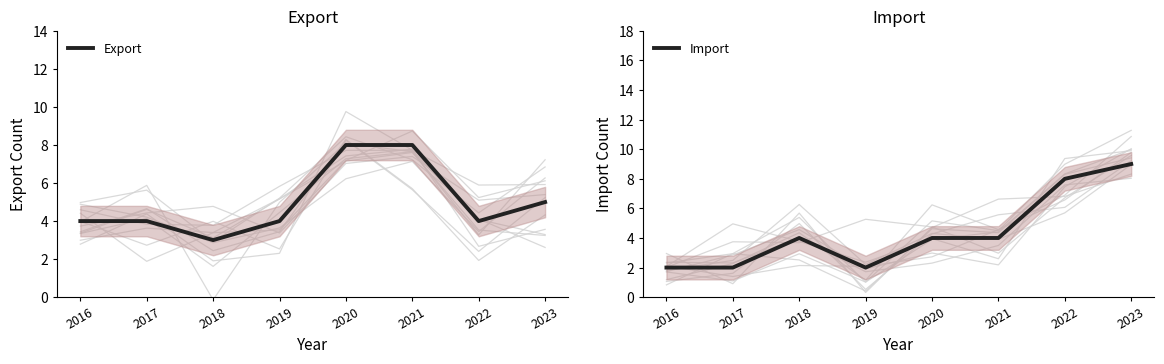

At which category does Import reach its first local peak?

2018